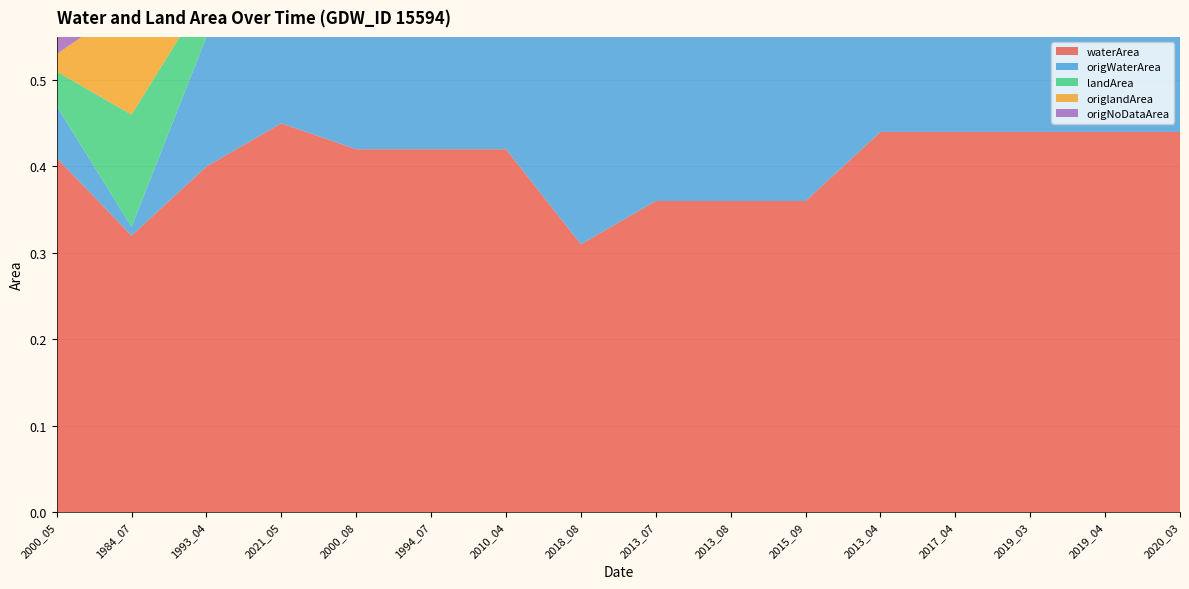

Reading left to right, list all the values displayed in this chart.

waterArea: 2000_05=0.4	1984_07=0.3	1993_04=0.4	2021_05=0.5	2000_08=0.4	1994_07=0.4	2010_04=0.4	2018_08=0.3	2013_07=0.4	2013_08=0.4	2015_09=0.4	2013_04=0.4	2017_04=0.4	2019_03=0.4	2019_04=0.4	2020_03=0.4
origWaterArea: 2000_05=0.1	1984_07=0.0	1993_04=0.1	2021_05=0.1	2000_08=0.2	1994_07=0.2	2010_04=0.3	2018_08=0.3	2013_07=0.4	2013_08=0.4	2015_09=0.4	2013_04=0.4	2017_04=0.4	2019_03=0.4	2019_04=0.4	2020_03=0.4
landArea: 2000_05=0.0	1984_07=0.1	1993_04=0.1	2021_05=0.0	2000_08=0.0	1994_07=0.0	2010_04=0.0	2018_08=0.1	2013_07=0.1	2013_08=0.1	2015_09=0.1	2013_04=0.0	2017_04=0.0	2019_03=0.0	2019_04=0.0	2020_03=0.0
origlandArea: 2000_05=0.0	1984_07=0.1	1993_04=0.0	2021_05=0.0	2000_08=0.0	1994_07=0.0	2010_04=0.0	2018_08=0.1	2013_07=0.1	2013_08=0.1	2015_09=0.1	2013_04=0.0	2017_04=0.0	2019_03=0.0	2019_04=0.0	2020_03=0.0
origNoDataArea: 2000_05=0.4	1984_07=0.3	1993_04=0.3	2021_05=0.3	2000_08=0.3	1994_07=0.2	2010_04=0.1	2018_08=0.0	2013_07=0.0	2013_08=0.0	2015_09=0.0	2013_04=0.0	2017_04=0.0	2019_03=0.0	2019_04=0.0	2020_03=0.0